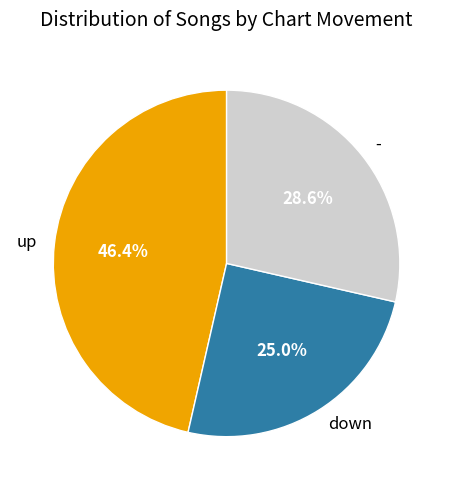

Does any single category account for the majority?

No